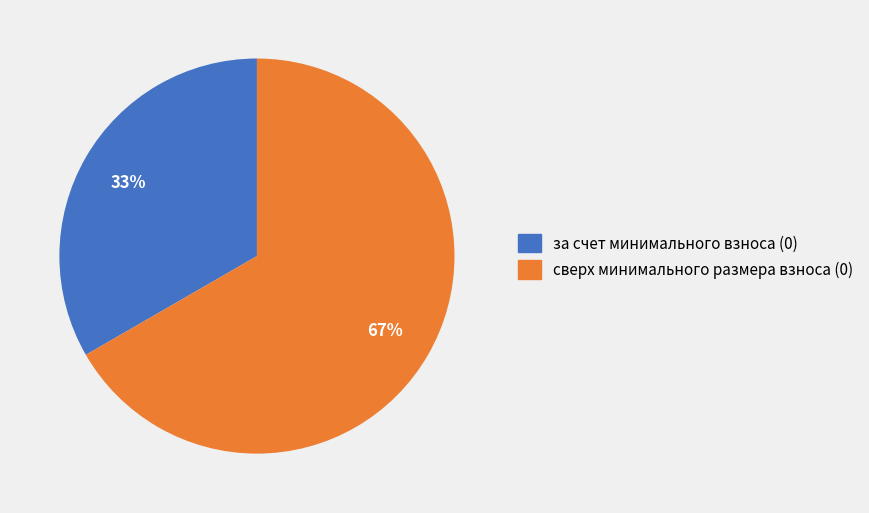

True or false: за счет минимального взноса (0) accounts for 20% of the total.

False